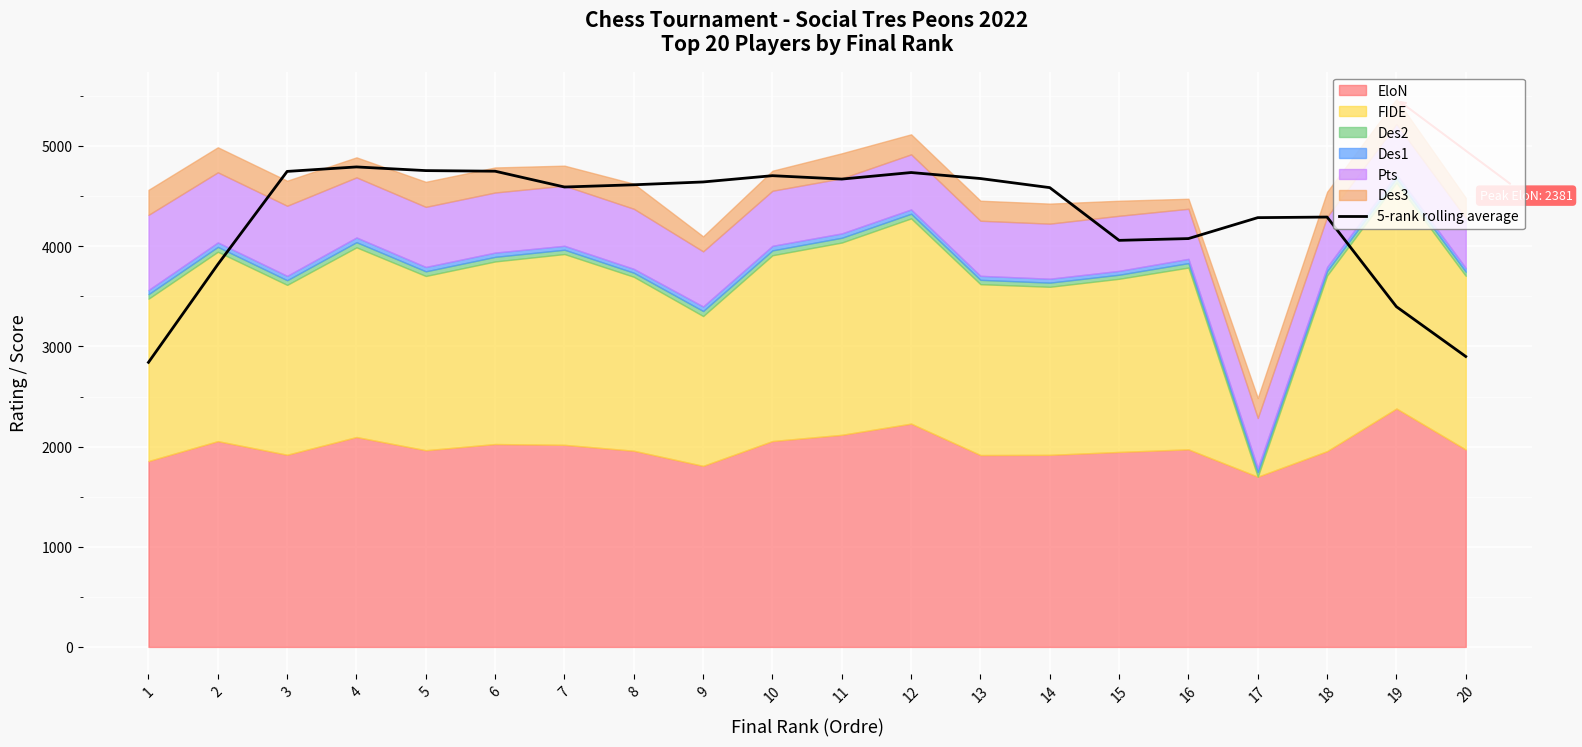

What is the change in value from 13 to 19?

-1279.6